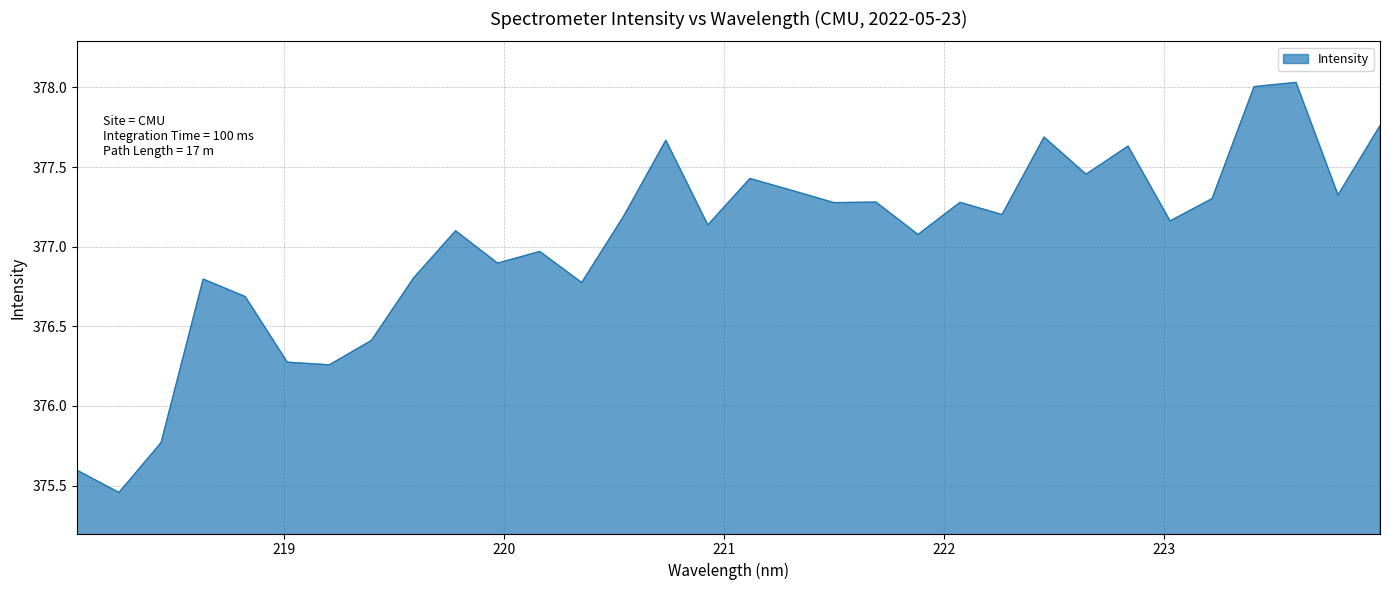

Count the number of values greater than 377.

20